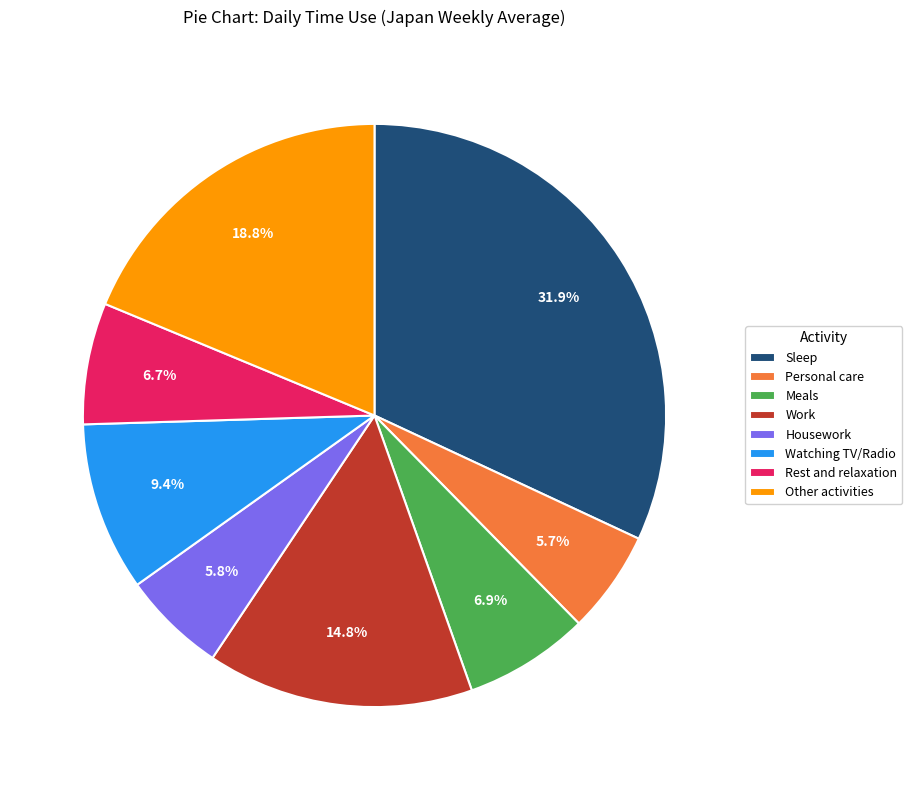

Does any single category account for the majority?

No